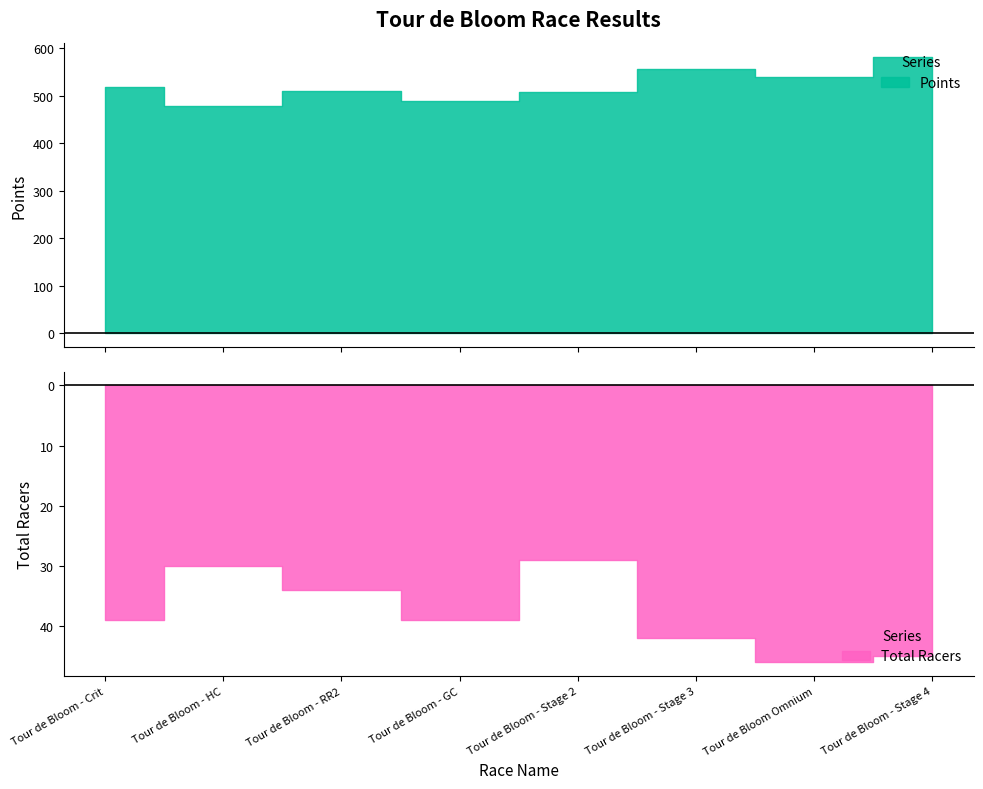

At how many categories does at least one series exceed 316?

8